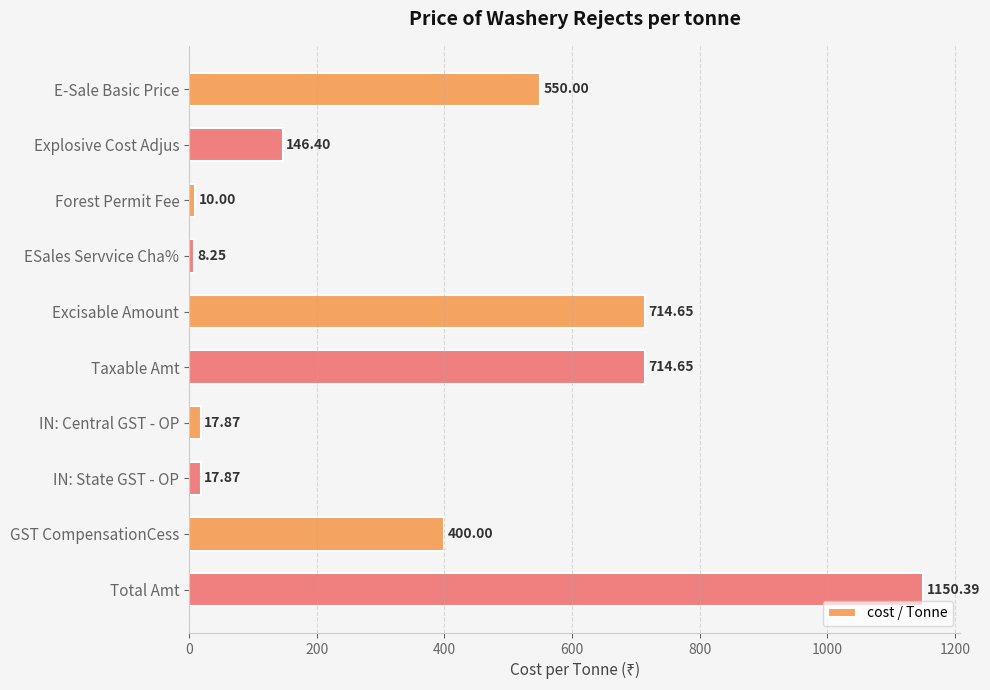

Count the number of data series in this chart.

1